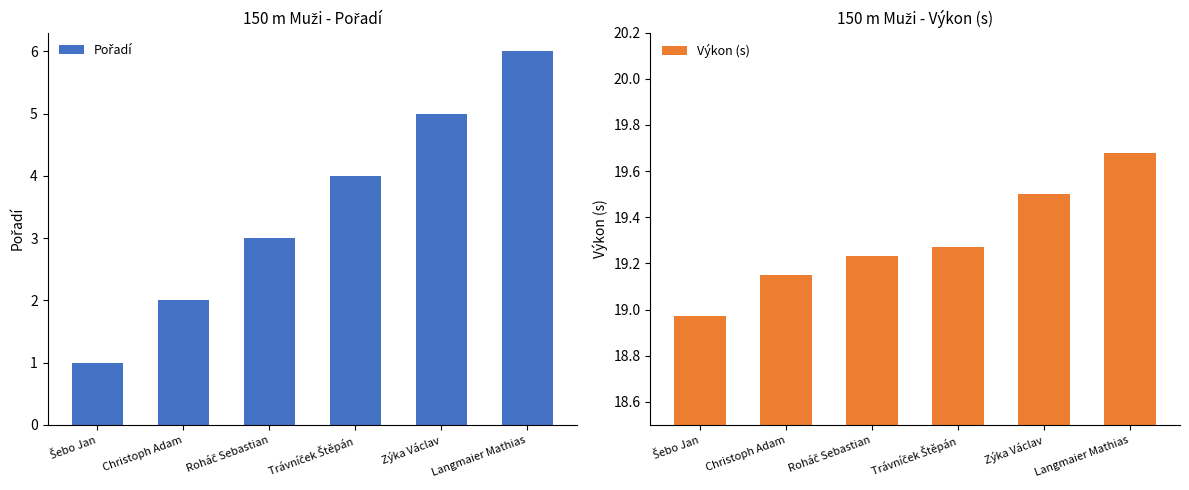

Is it true that Výkon (s) equals 7.8 at Langmaier Mathias?

False